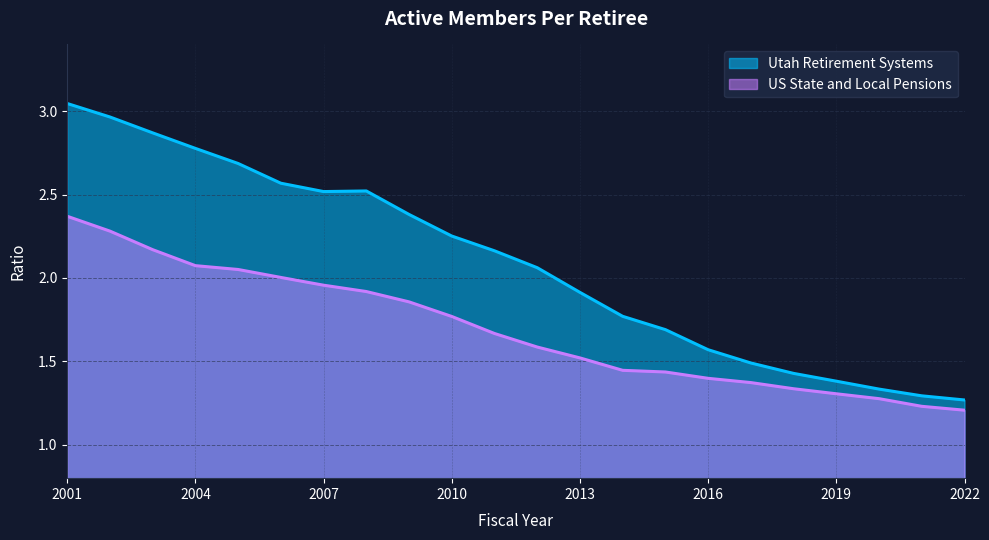

True or false: US State and Local Pensions and Utah Retirement Systems intersect in this chart.

False